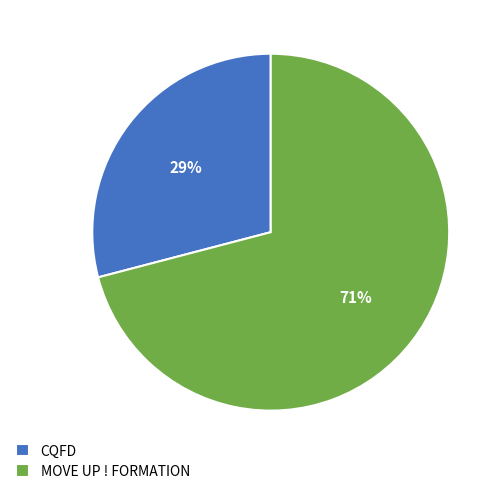

To the nearest percent, what is the difference between the CQFD and MOVE UP ! FORMATION slice percentages?

42%